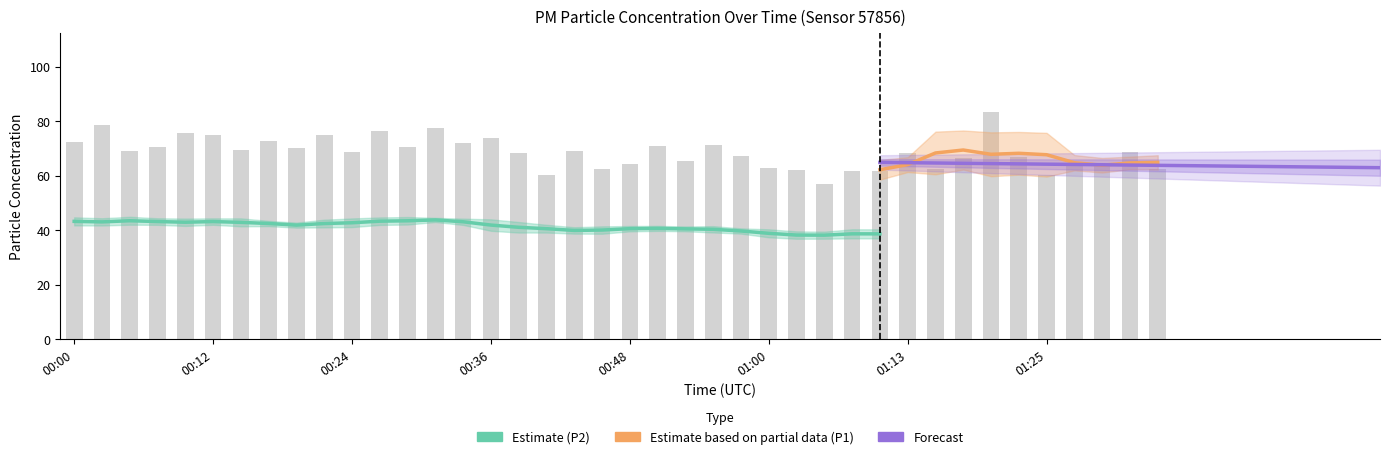

Where does the data first go above 68?

00:00